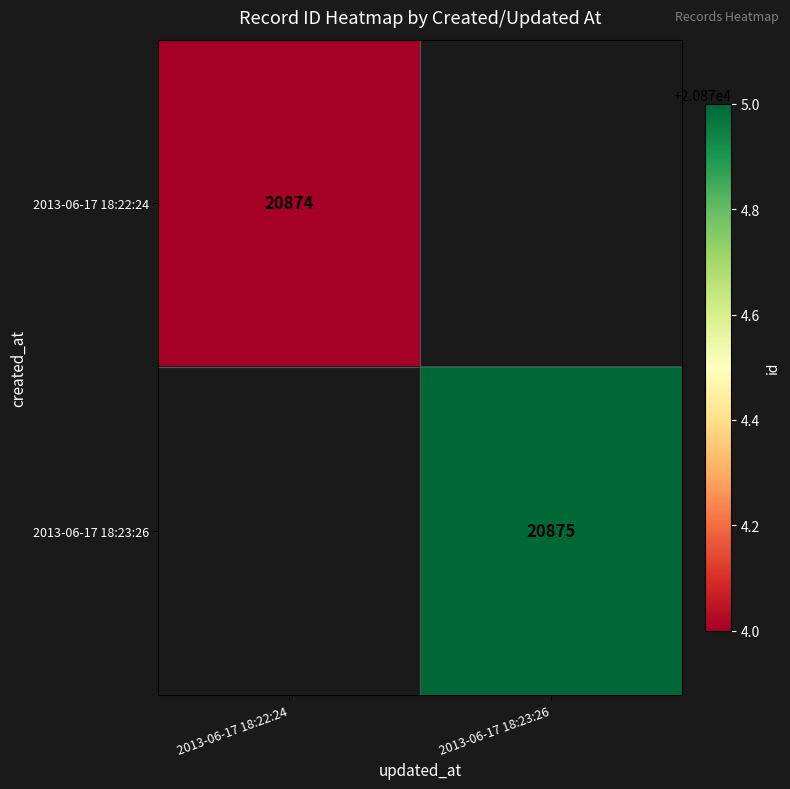

Is the value of 2013-06-17 18:22:24 at 2013-06-17 18:22:24 greater than the value of 2013-06-17 18:23:26 at 2013-06-17 18:23:26?

No